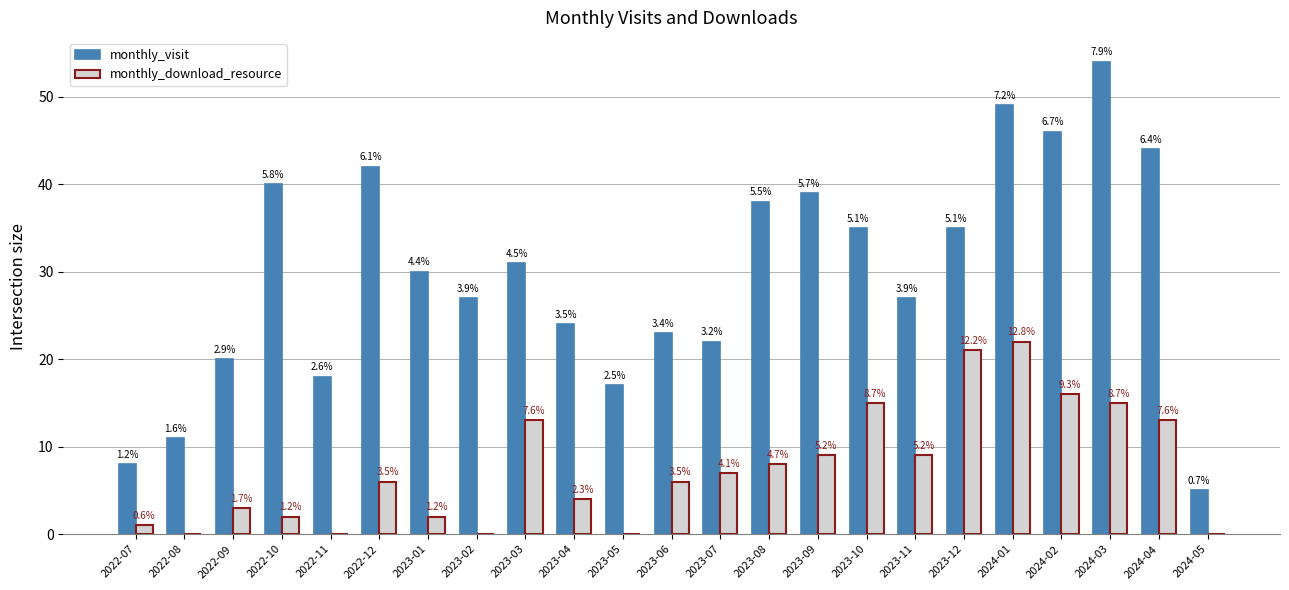

What are all the series names shown in the legend?

monthly_visit, monthly_download_resource